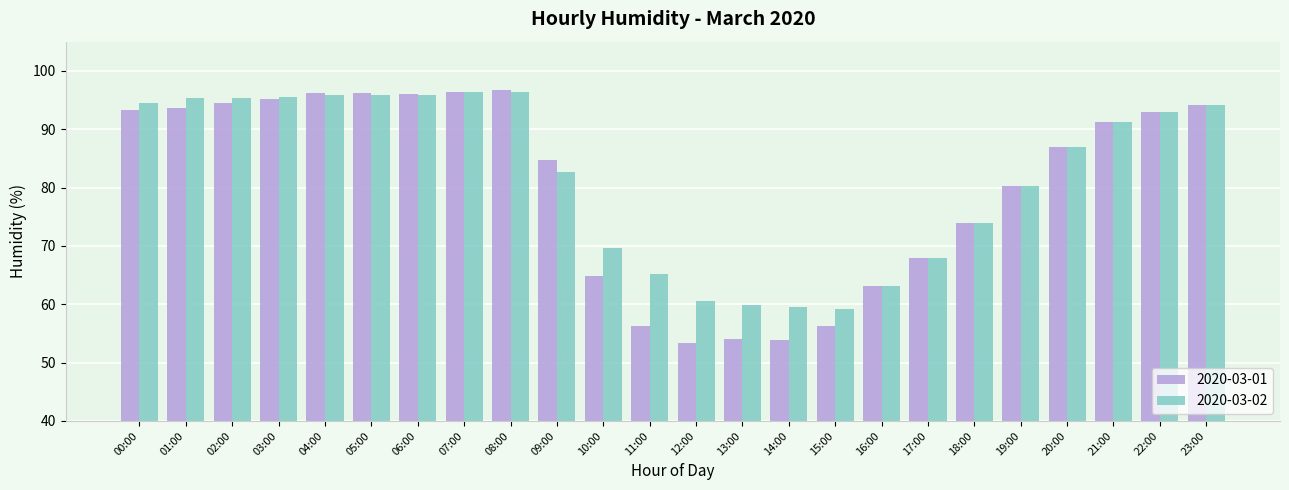

What is the smallest value displayed?

53.3